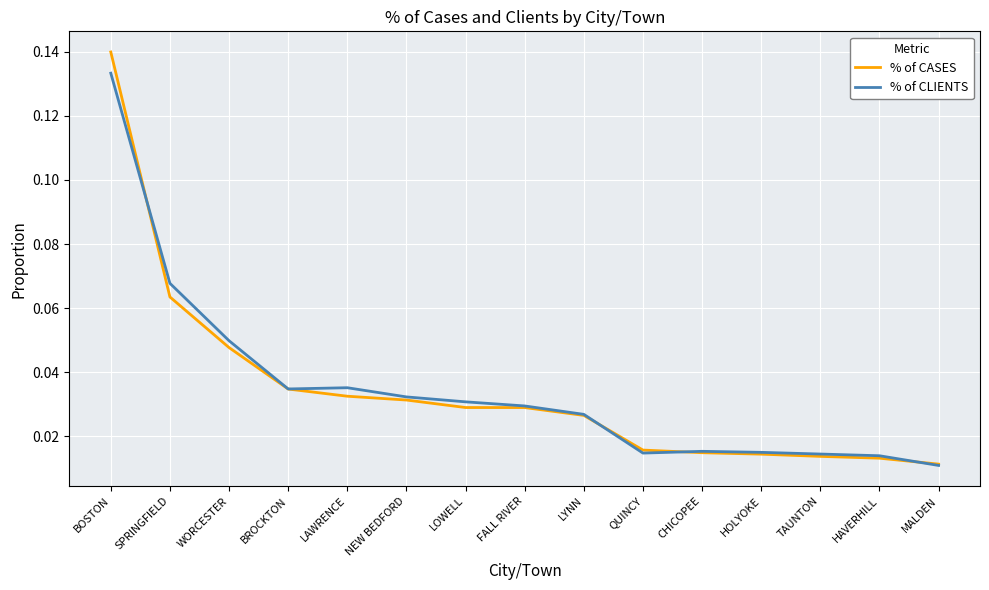

Which series has the widest spread of values?

% of CASES